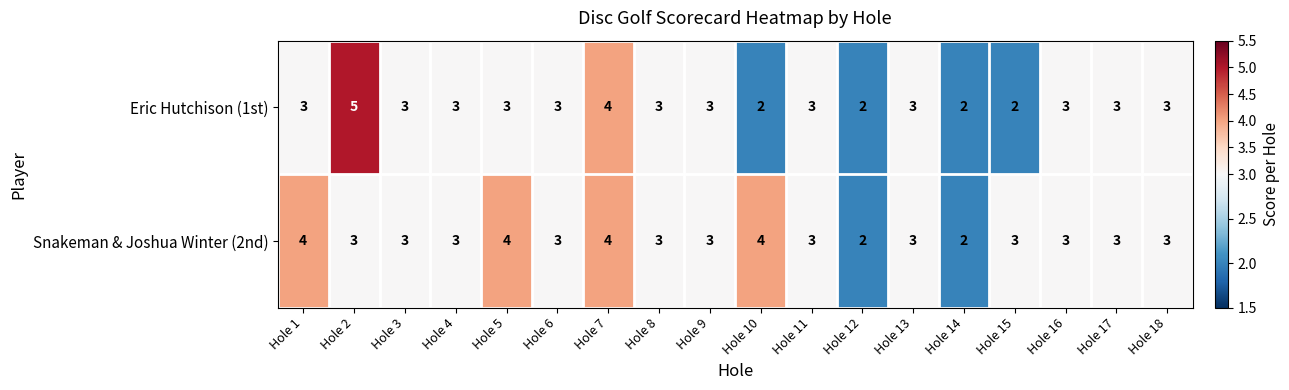

How many Snakeman & Joshua Winter (2nd) values are between 3 and 4?

16